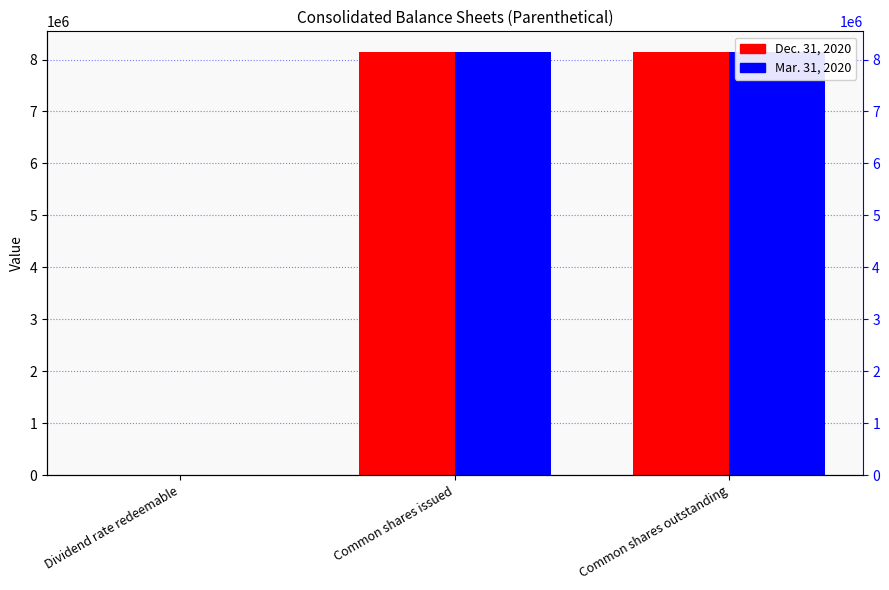

The Dec. 31, 2020 series shows 1 at Dividend rate redeemable. True or false?

True